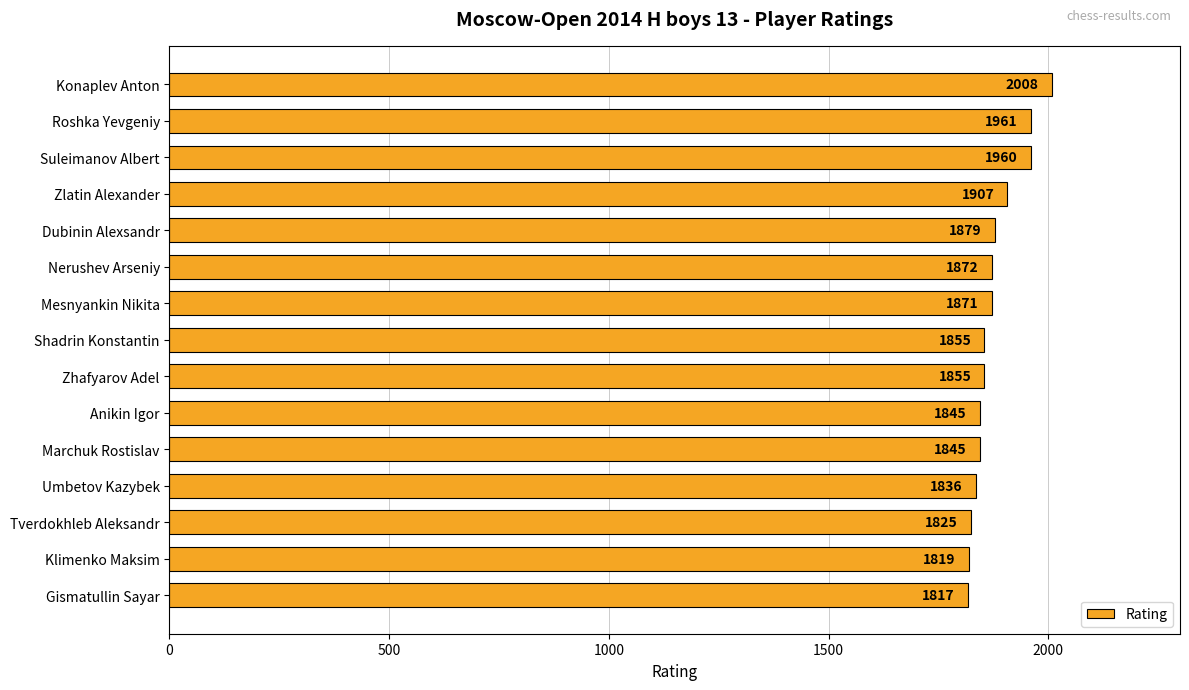

Between Anikin Igor and Roshka Yevgeniy, which is larger?

Roshka Yevgeniy